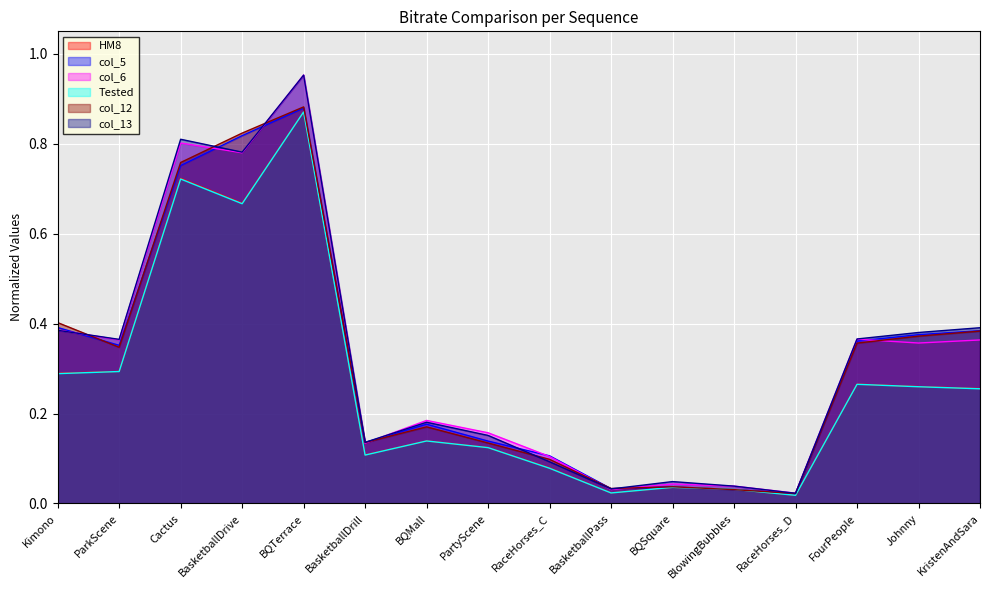

Reading left to right, what are all the values shown in this chart?

HM8: 0.3	0.3	0.7	0.7	0.9	0.1	0.1	0.1	0.1	0.0	0.0	0.0	0.0	0.3	0.3	0.3
col_5: 0.4	0.4	0.8	0.8	0.9	0.1	0.2	0.1	0.1	0.0	0.0	0.0	0.0	0.4	0.4	0.4
col_6: 0.4	0.4	0.8	0.8	1.0	0.1	0.2	0.2	0.1	0.0	0.0	0.0	0.0	0.4	0.4	0.4
Tested: 0.3	0.3	0.7	0.7	0.9	0.1	0.1	0.1	0.1	0.0	0.0	0.0	0.0	0.3	0.3	0.3
col_12: 0.4	0.3	0.8	0.8	0.9	0.1	0.2	0.1	0.1	0.0	0.0	0.0	0.0	0.4	0.4	0.4
col_13: 0.4	0.4	0.8	0.8	1.0	0.1	0.2	0.2	0.1	0.0	0.0	0.0	0.0	0.4	0.4	0.4